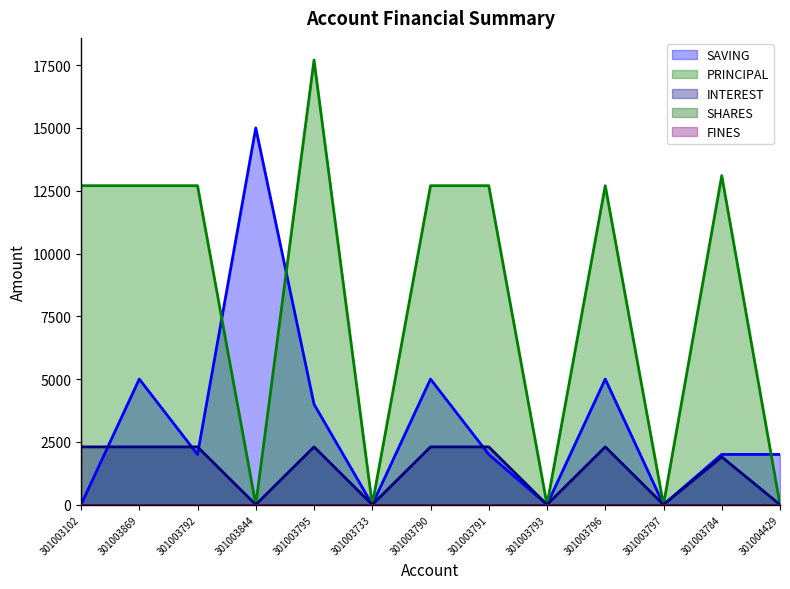

What position from the right is 301003790?

7